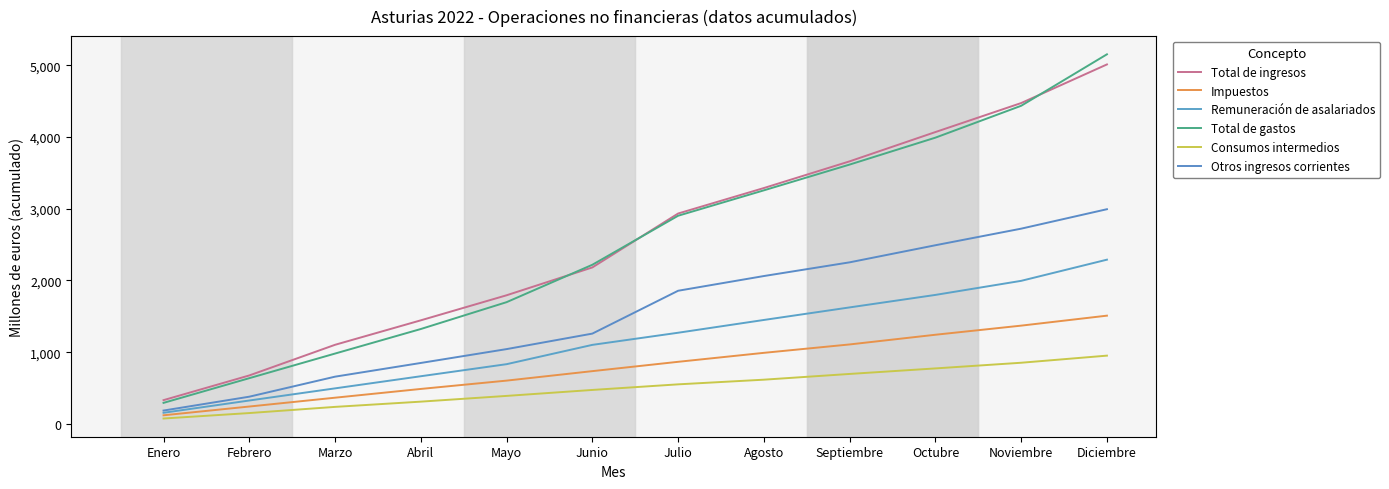

What is the difference between the maximum and second lowest values in the Remuneración de asalariados series?

1962